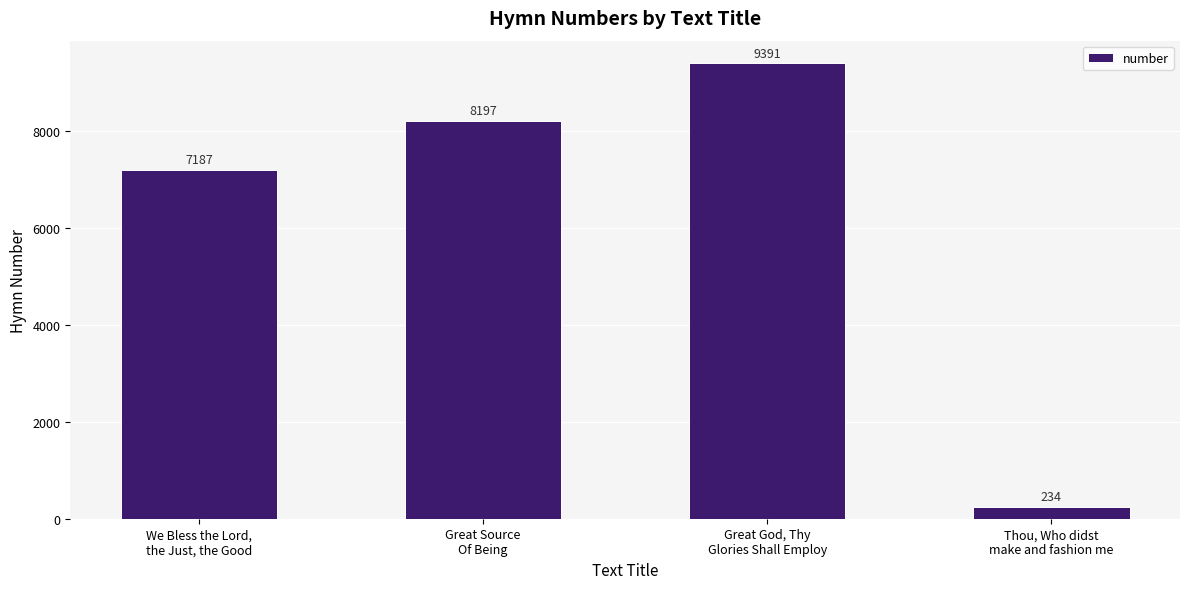

Which category has the highest value across all series?

Great God, Thy
Glories Shall Employ